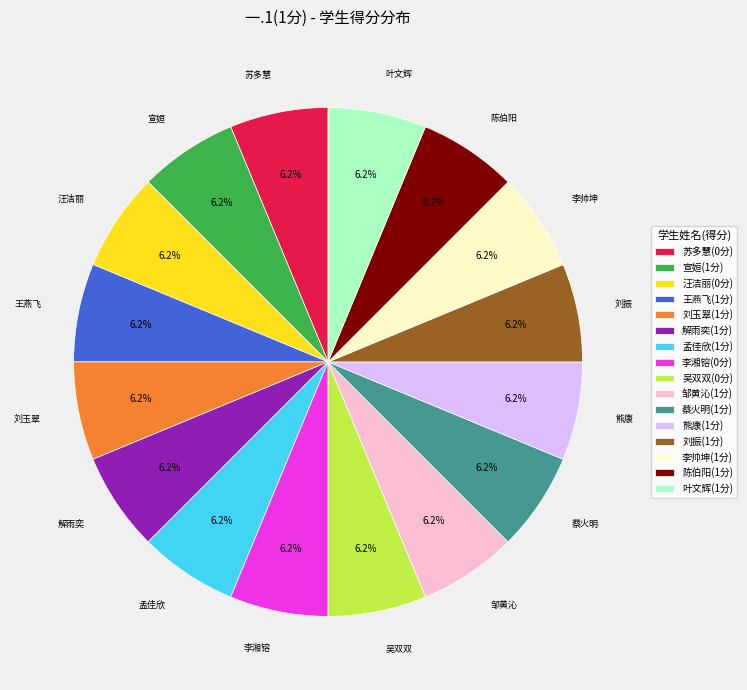

True or false: 宣姮 accounts for 23% of the total.

False